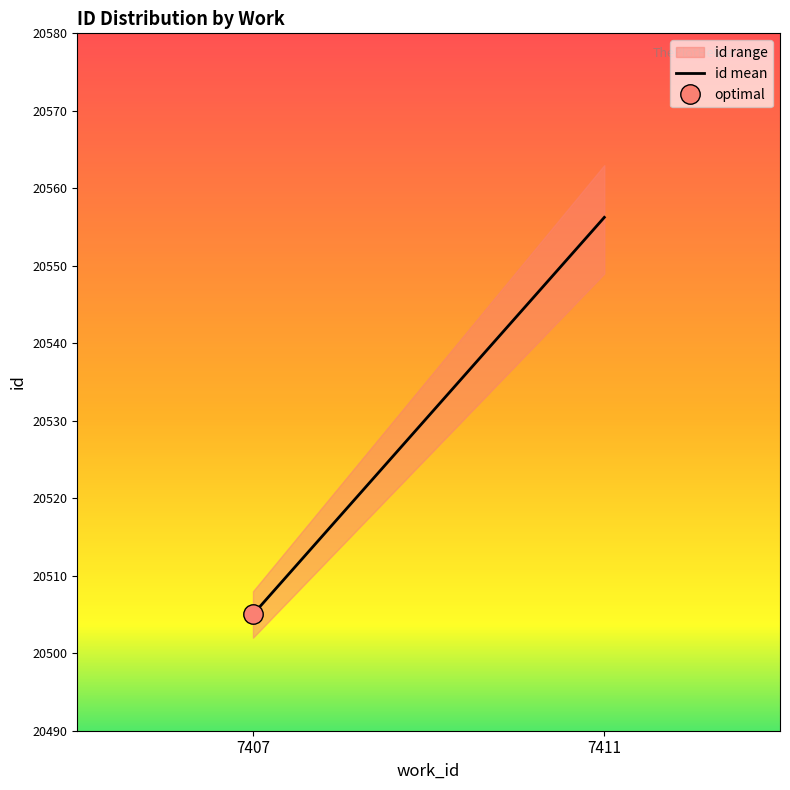

List the labels in order of value, largest first.

7411, 7407